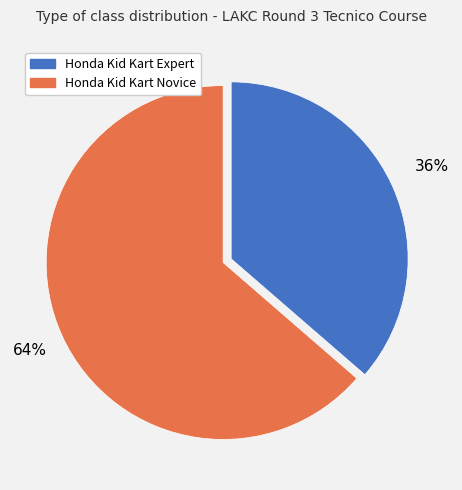

Approximately how many times larger is the value at Honda Kid Kart Expert compared to Honda Kid Kart Novice?

0.6